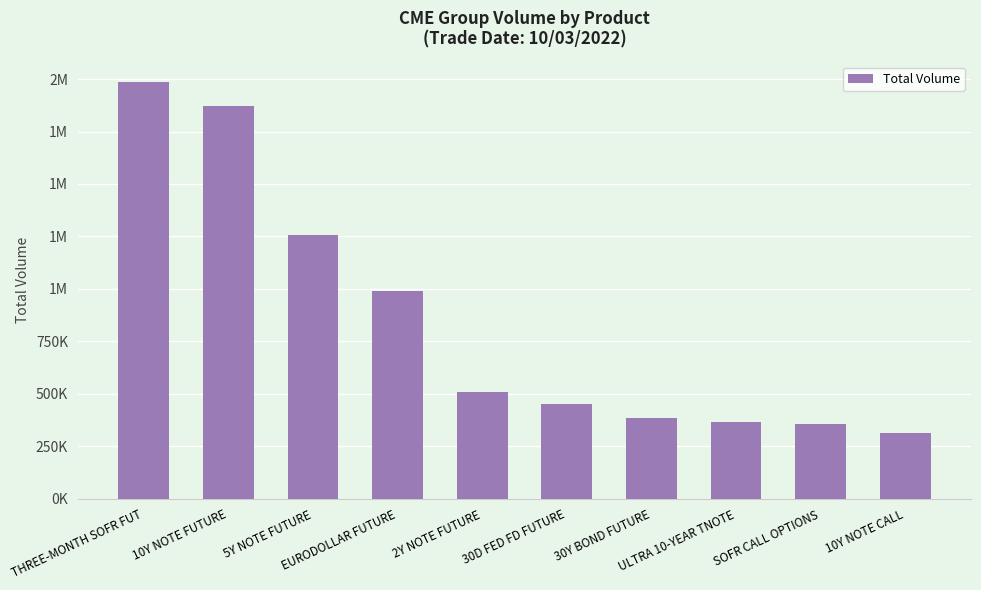

Are the bars horizontal?

No